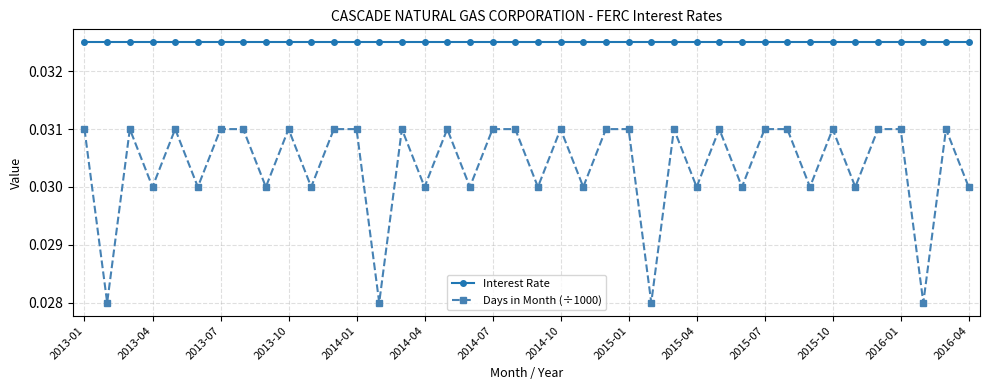

True or false: Interest Rate and Days in Month (÷1000) cross at least once.

False